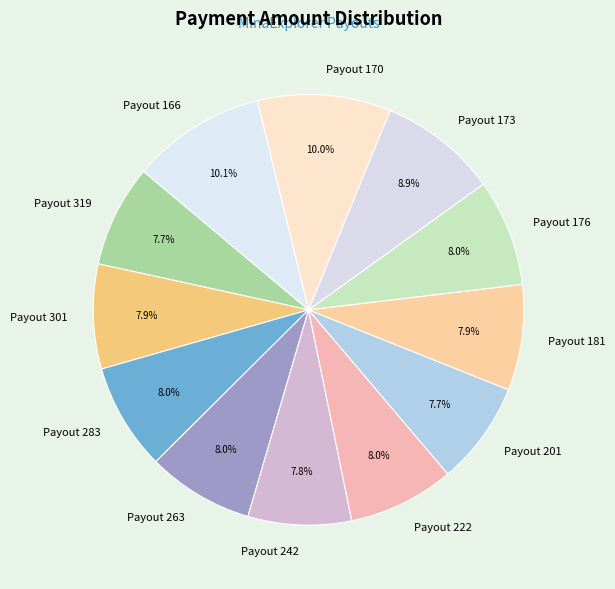

How many segments does this pie chart have?

12